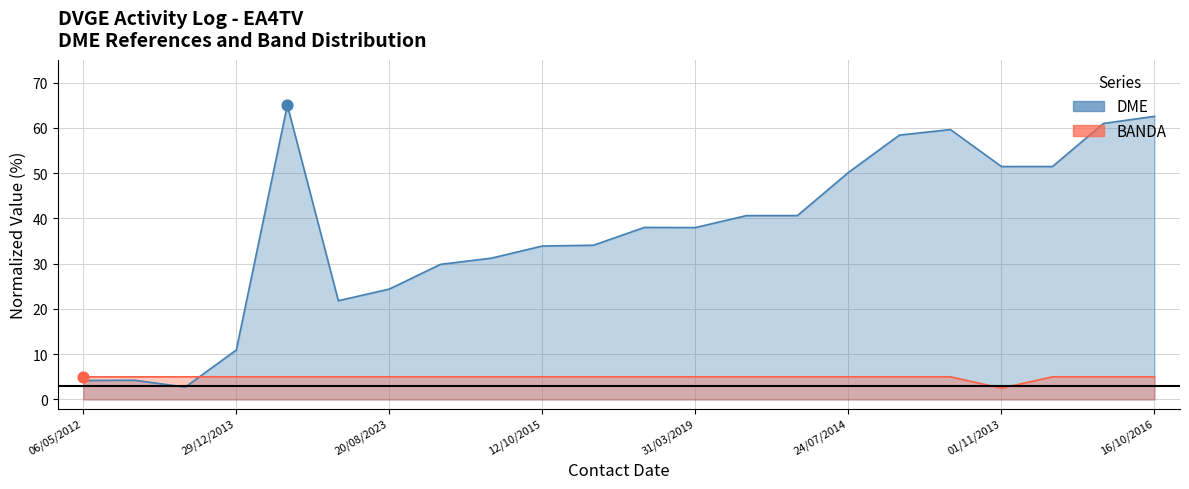

Which series reaches the minimum Y coordinate?

BANDA